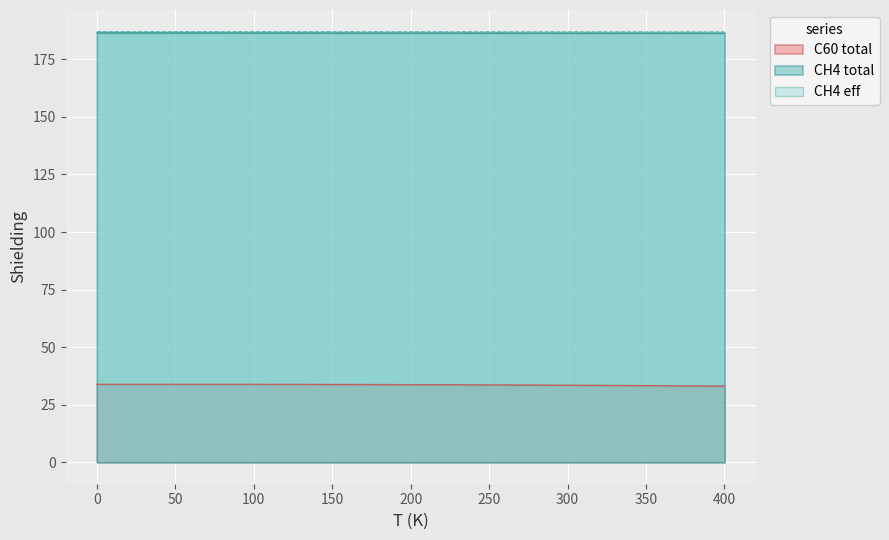

How many lines are shown in the chart?

3